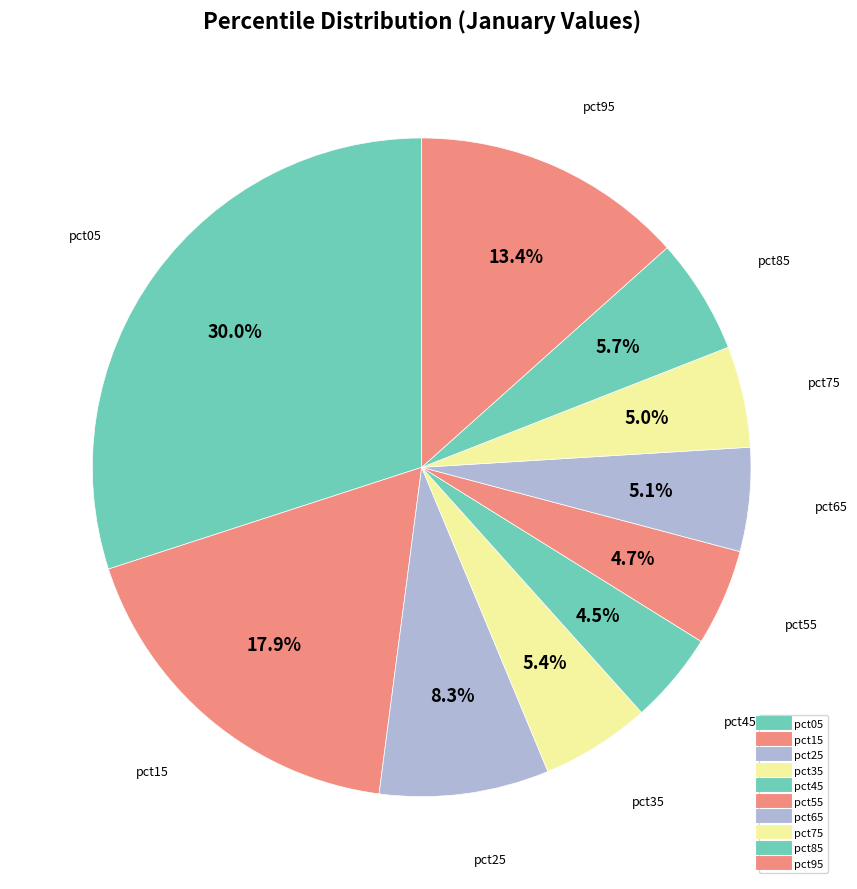

Is the sum of pct75 and pct55 greater than half?

No